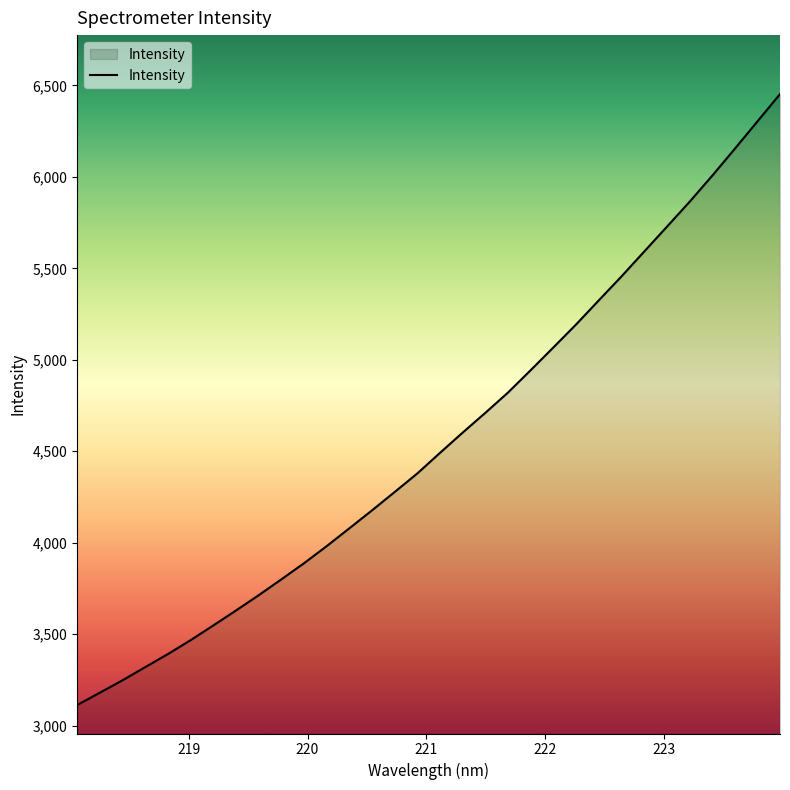

Reading left to right, extract all data points from this chart.

3112.2	3179.7	3247.6	3319.6	3391.0	3467.1	3547.3	3629.3	3712.7	3799.5	3887.8	3981.3	4078.8	4177.0	4277.5	4379.1	4491.7	4602.5	4710.4	4821.5	4943.8	5067.9	5193.2	5324.8	5455.4	5591.0	5726.5	5862.6	6005.3	6152.7	6302.7	6452.3